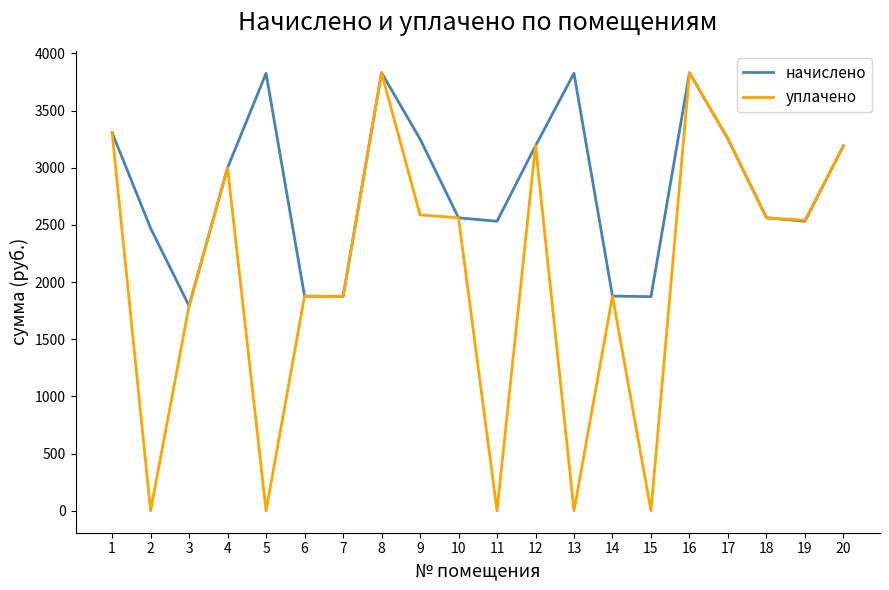

The value of уплачено at 13 is 0.0. True or false?

True